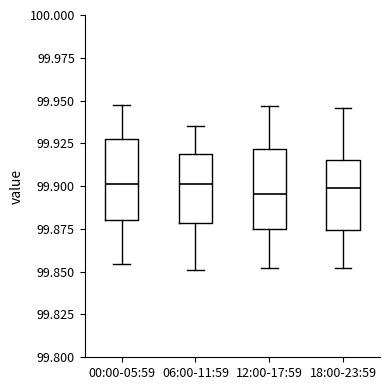

Where does the median line of the box for 06:00-11:59 sit on the y-axis? The values are not printed on the chart, so give them approximately, as read against the axis.

99.900